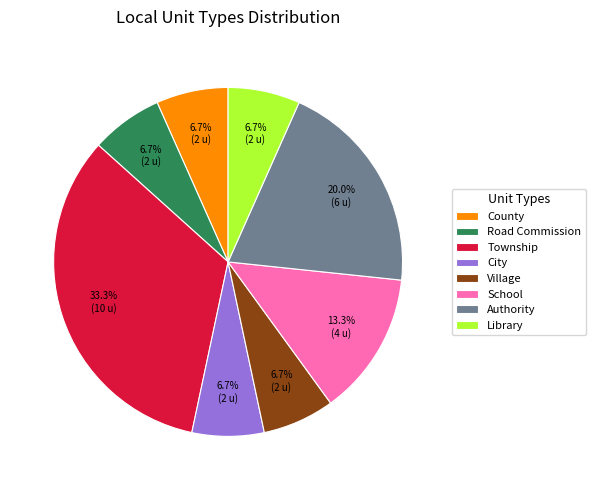

Is Village the majority of the pie?

No